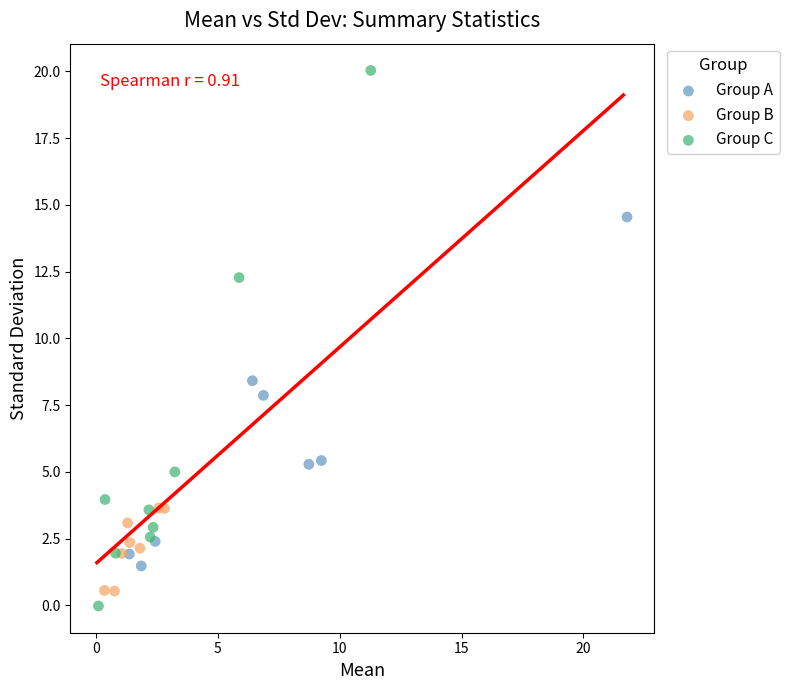

Which series has the largest Y range (max minus min)?

Group C